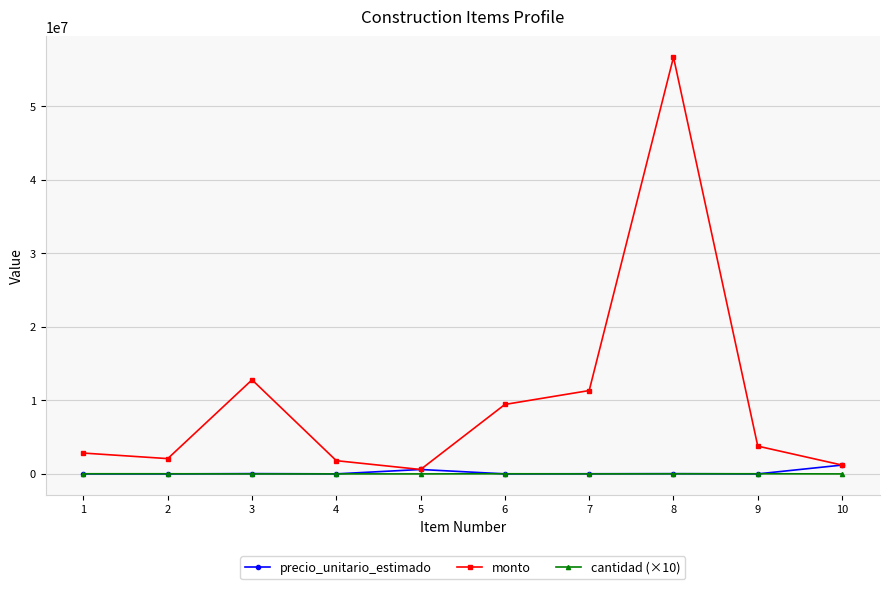

Which series has the largest total across all categories?

monto